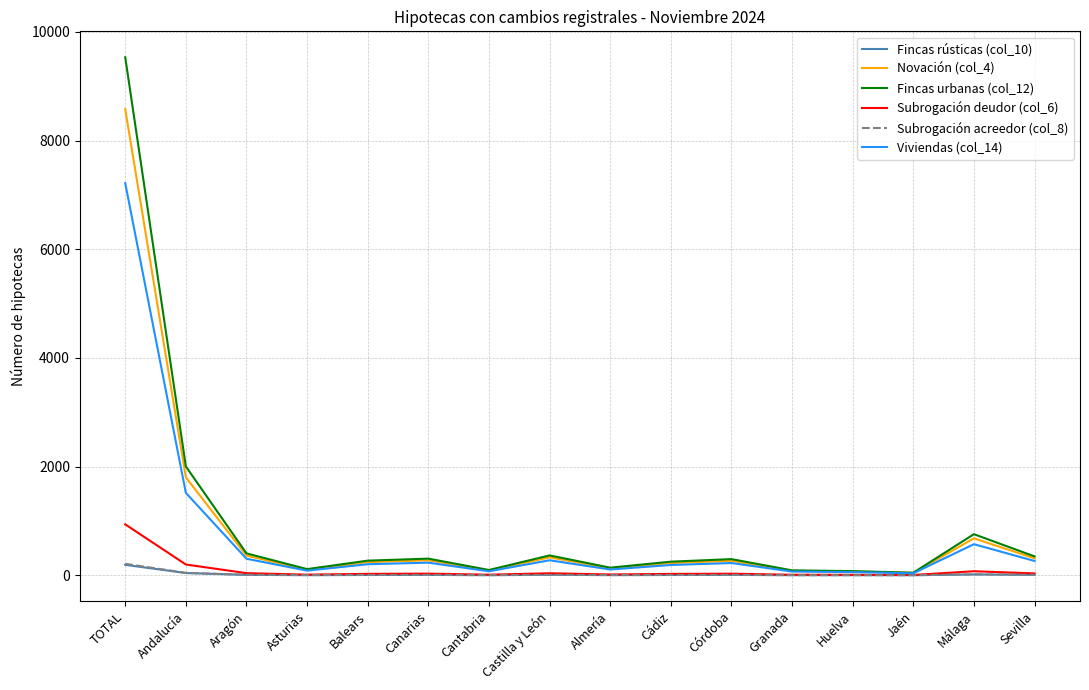

Which category has the highest value in the Viviendas (col_14) series?

TOTAL